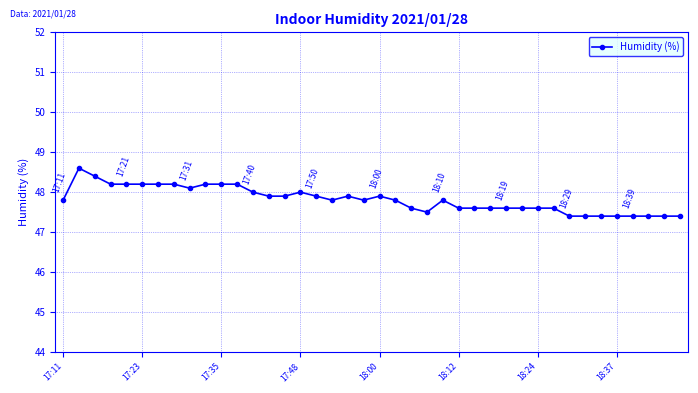

What is the maximum value shown in the chart?

48.6